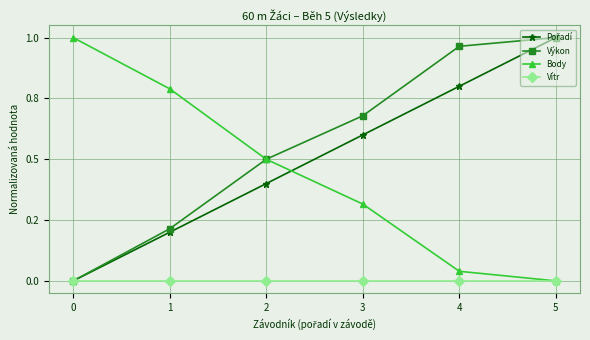

At which category is the sum across all series the highest?

5